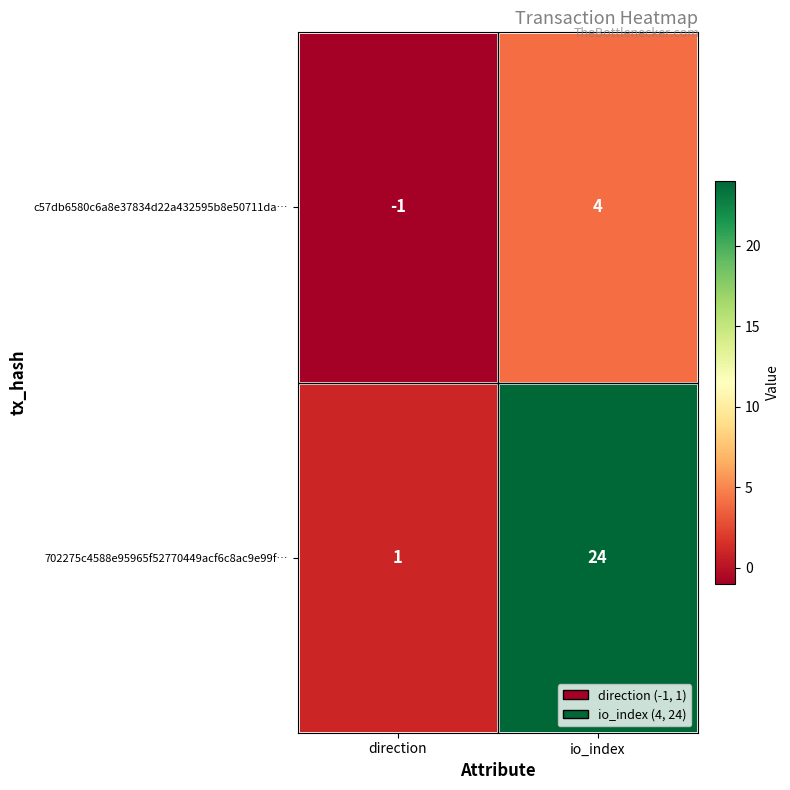

Read the 702275c4588e95965f52770449acf6c8ac9e99f… value at io_index.

24